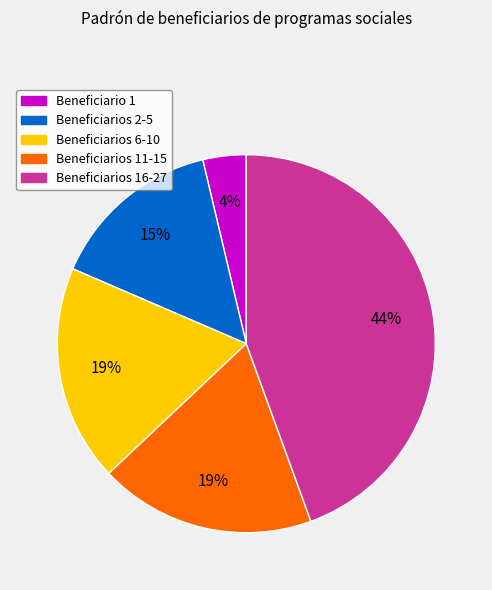

The Beneficiarios 11-15 slice represents 19% of the pie. True or false?

True